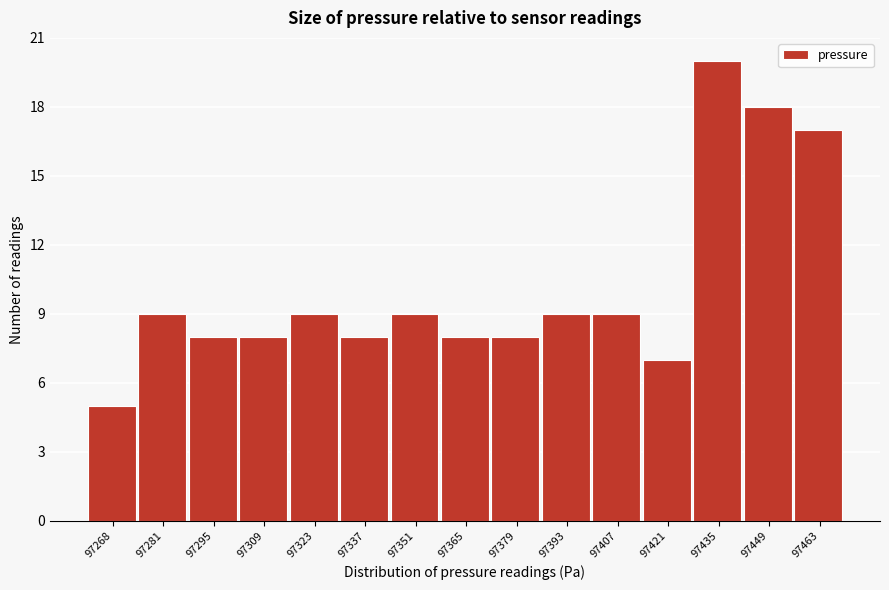

Reading right to left, list all the values displayed in this chart.

17	18	20	7	9	9	8	8	9	8	9	8	8	9	5